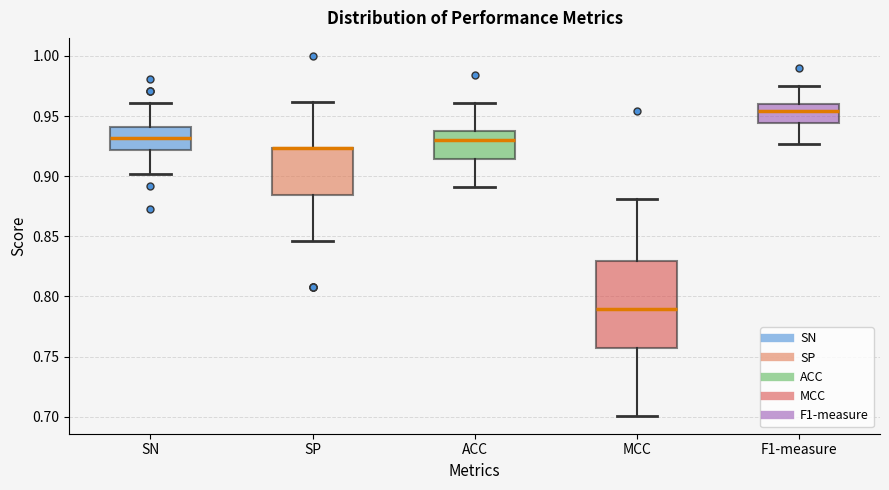

Reading left to right, transcribe this box plot: for each box, give where its median line is, the range the box spans, and where its two whiskers end, as read against the y-axis. The values are not printed on the chart, so give them approximately, as read against the axis.

SN: median 0.930, box 0.920 to 0.940, whiskers 0.900 to 0.960
SP: median 0.925 (drawn on the box's upper edge), box 0.885 to 0.925, whiskers 0.845 to 0.960
ACC: median 0.930, box 0.915 to 0.940, whiskers 0.890 to 0.960
MCC: median 0.790, box 0.755 to 0.830, whiskers 0.700 to 0.880
F1-measure: median 0.955, box 0.945 to 0.960, whiskers 0.925 to 0.975